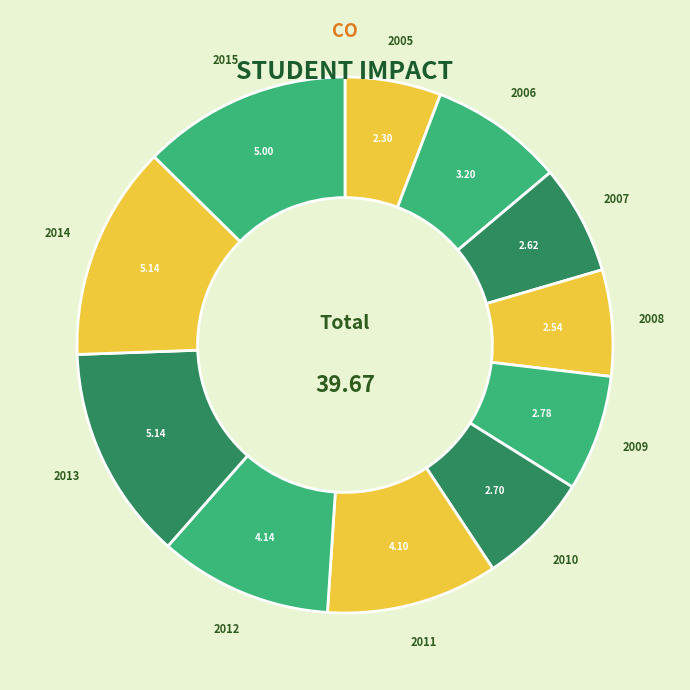

How many segments does this pie chart have?

11